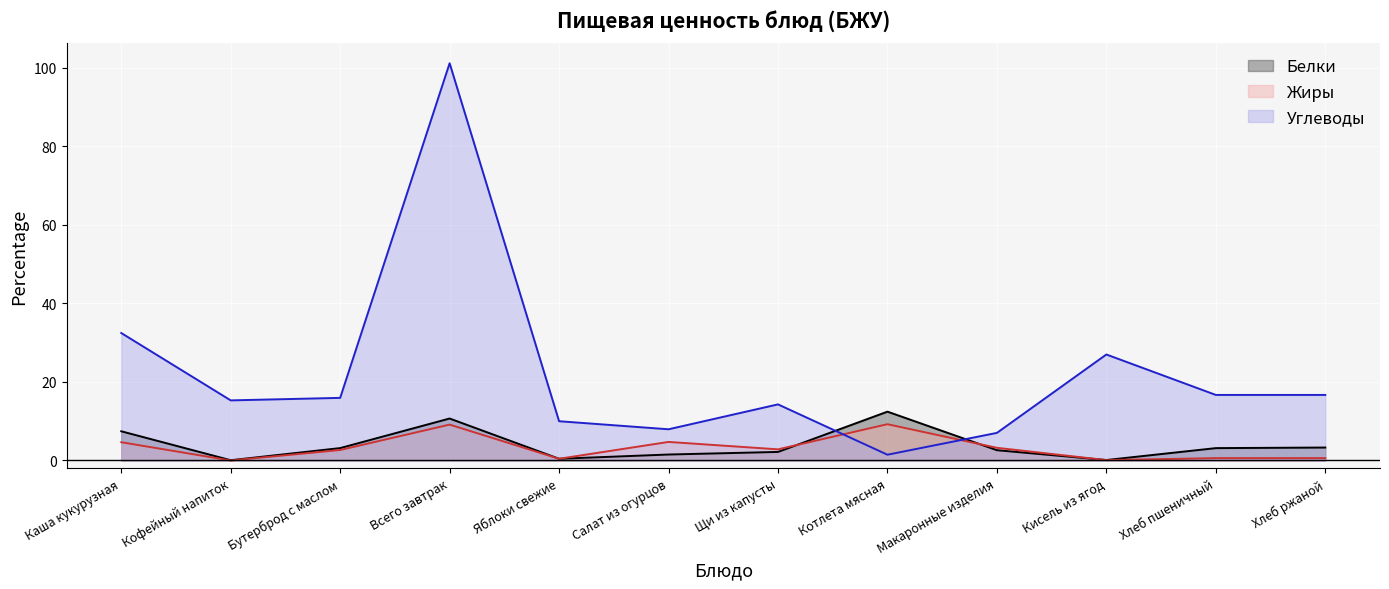

Reading left to right, transcribe all the data shown in this chart.

Белки: 7.4	0.1	3.2	10.7	0.4	1.5	2.2	12.4	2.6	0.1	3.1	3.3
Жиры: 4.7	0.0	2.7	9.1	0.4	4.7	2.8	9.2	3.2	0.1	0.6	0.6
Углеводы: 32.5	15.3	15.9	101.2	10.0	8.0	14.3	1.5	7.0	27.0	16.7	16.7